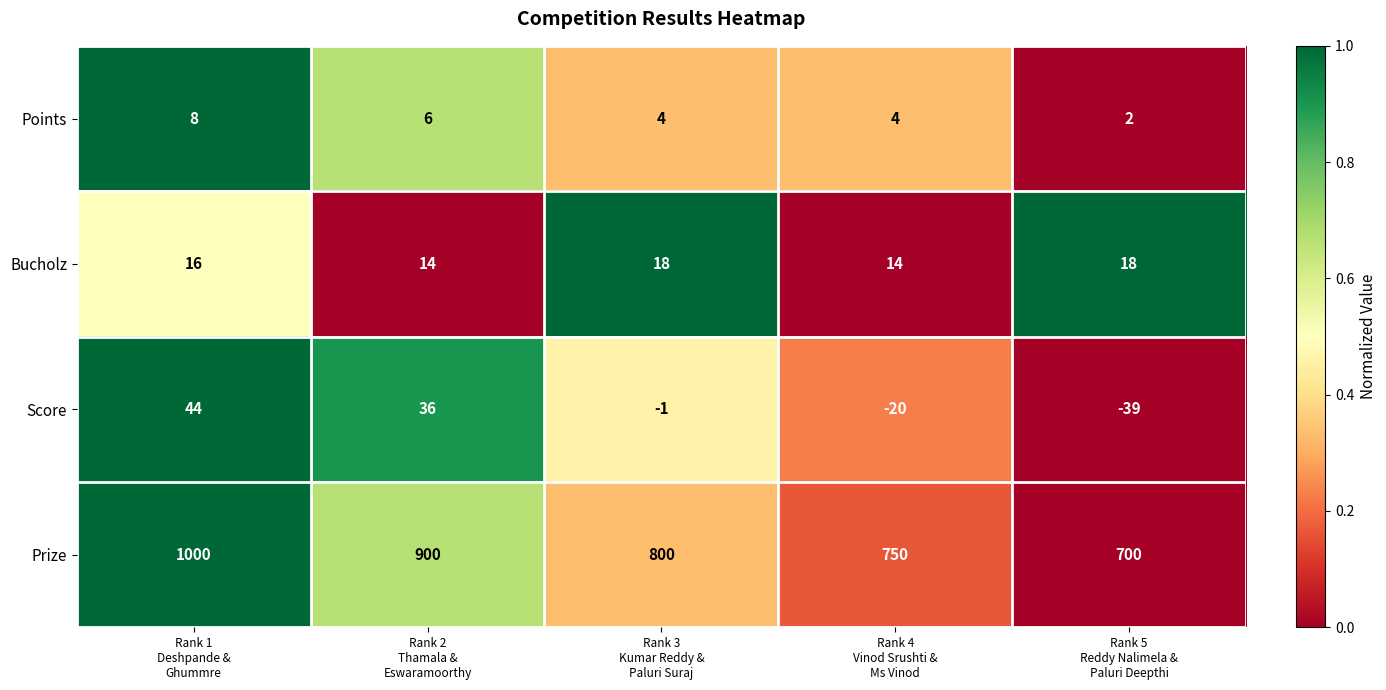

Reading left to right, extract all data points from this chart.

Points: 8	6	4	4	2
Bucholz: 16	14	18	14	18
Score: 44	36	-1	-20	-39
Prize: 1000	900	800	750	700